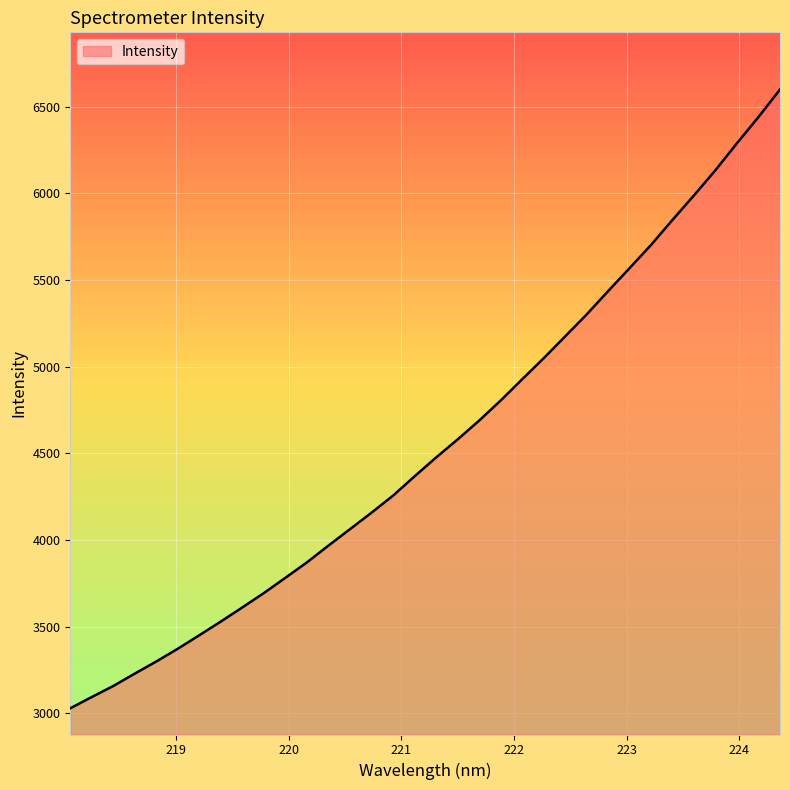

What is the difference between the maximum and minimum values?

3571.2